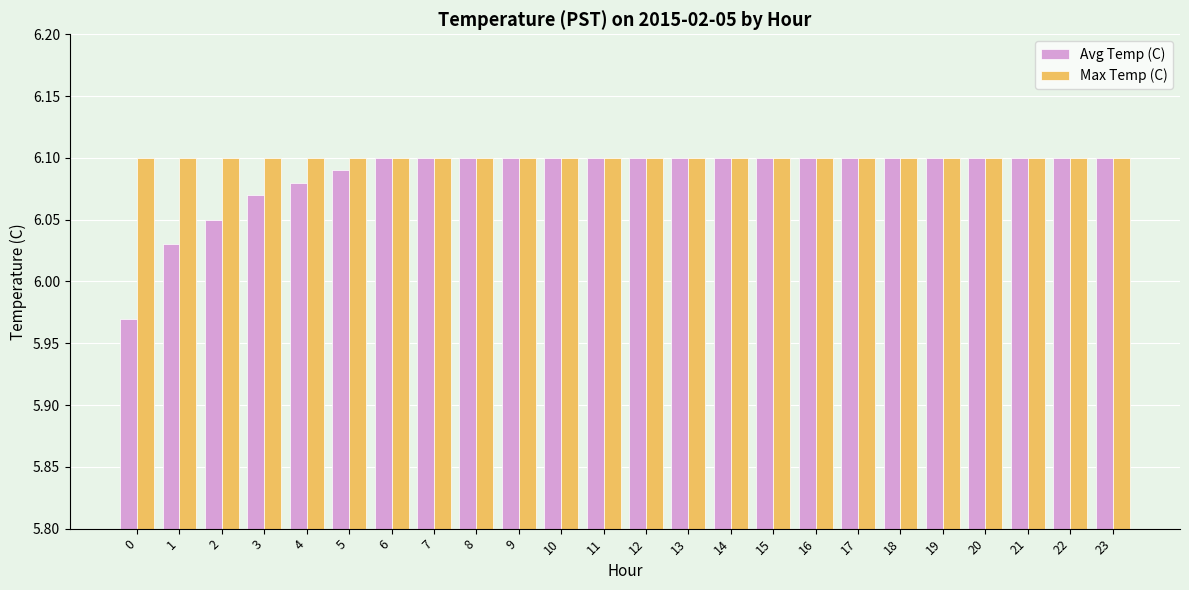

What is the sum of the Max Temp (C) values at 9 and 3?

12.2